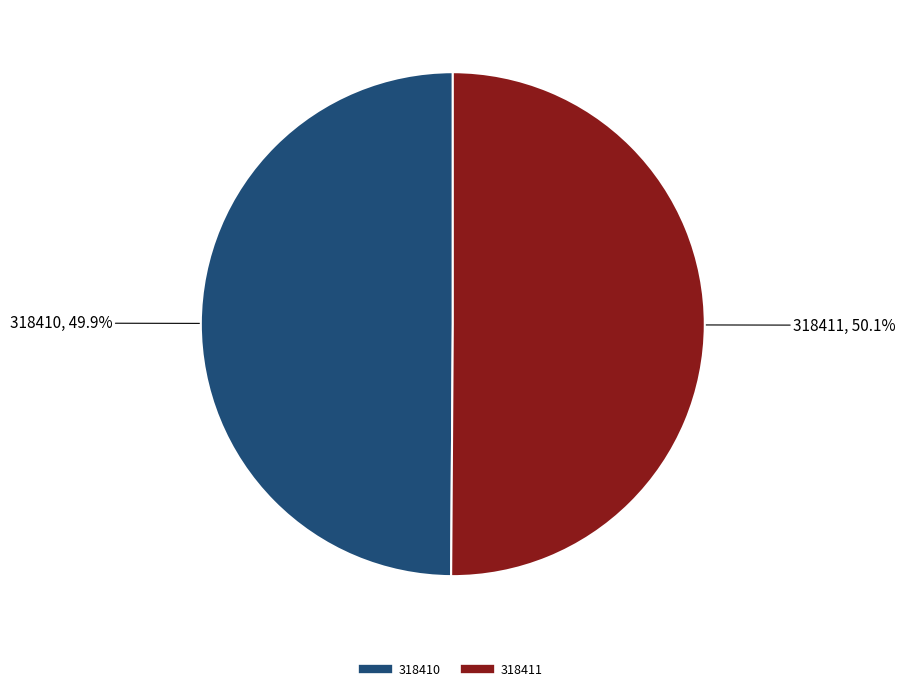

Is there a majority slice in this chart?

Yes